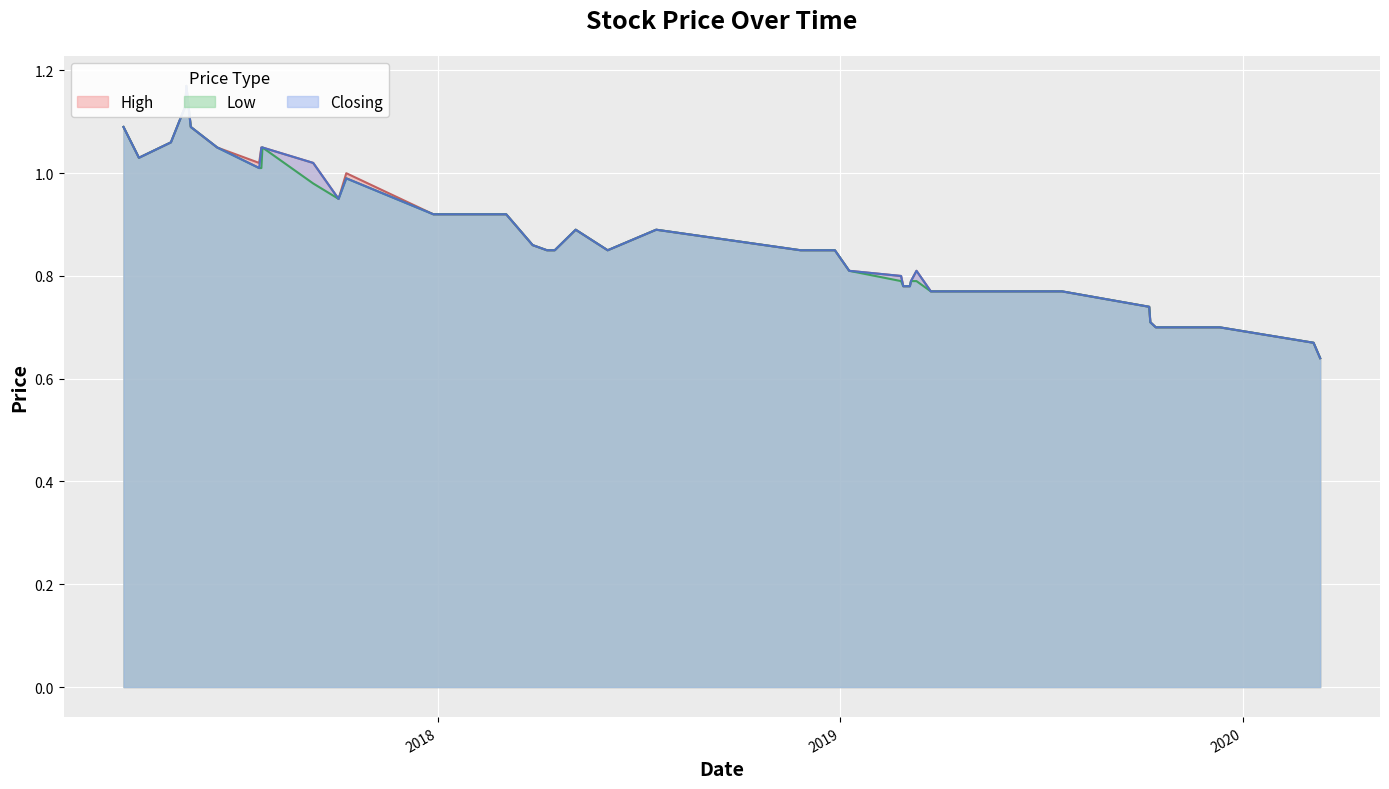

The Low series shows 0.3 at 11/12/2019. True or false?

False